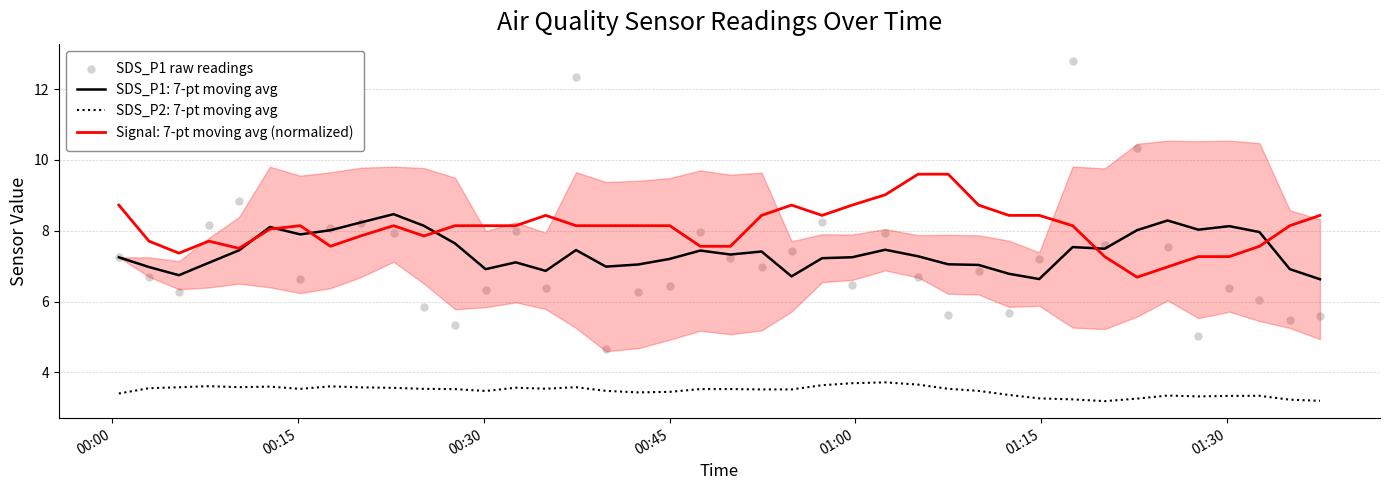

What is the highest value of the SDS_P2: 7-pt moving avg series?

3.7